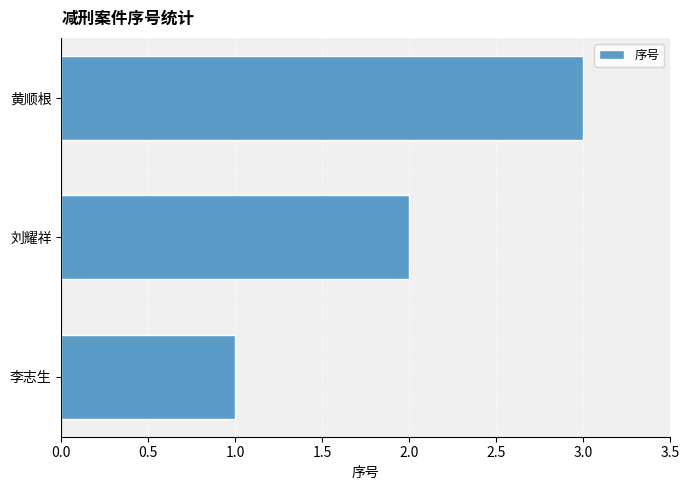

At which category does the chart reach its peak across all series?

黄顺根